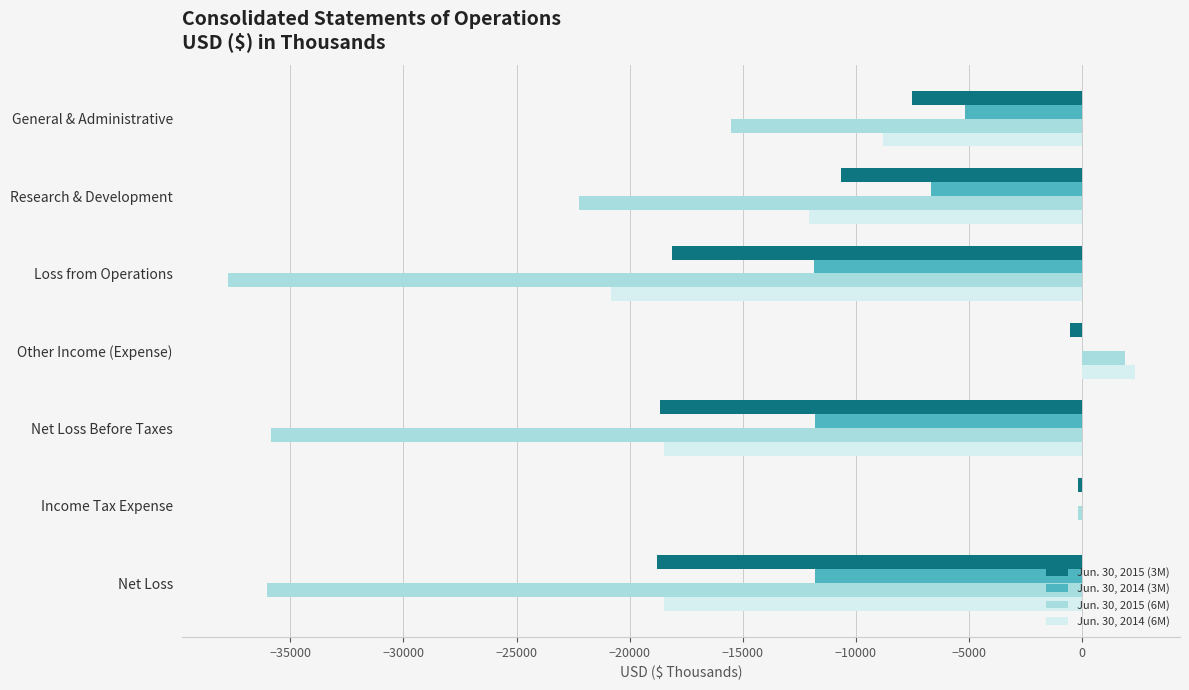

What is the average value of the Jun. 30, 2015 (3M) series?

-10619